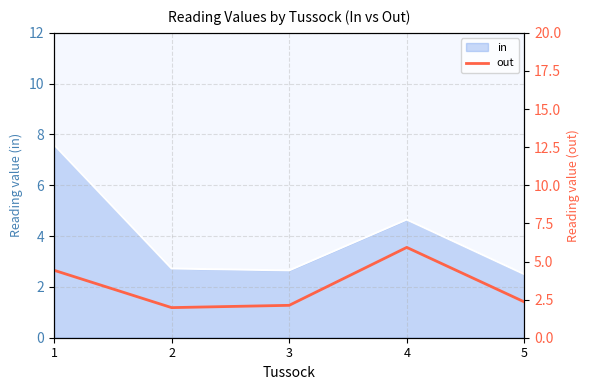

What is the minimum value shown in the chart?

2.0